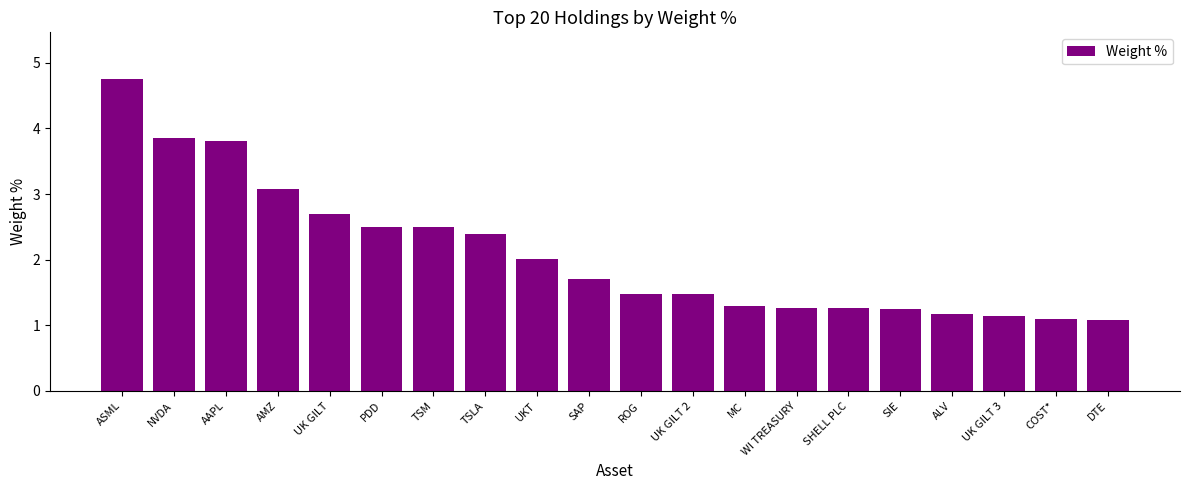

What is the sum of the values at NVDA and UK GILT 3?

5.0